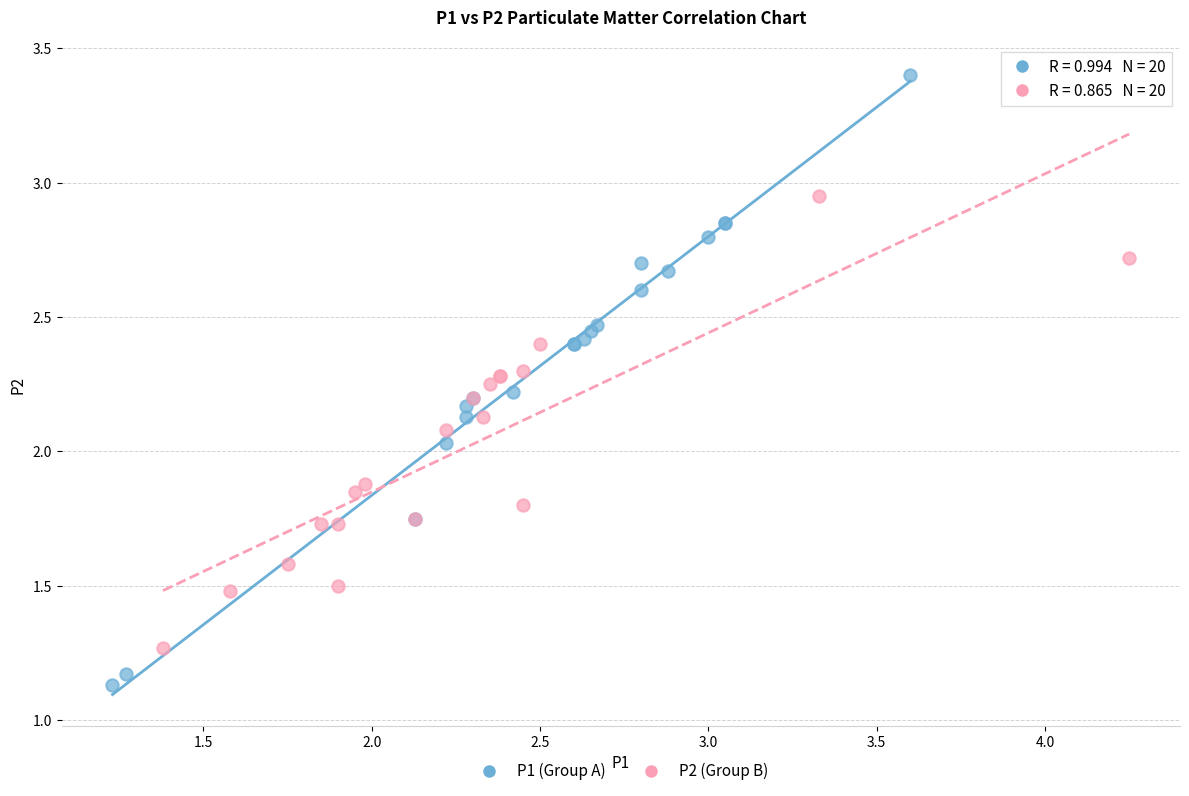

Which series has the widest spread of Y values?

P1 (Group A)